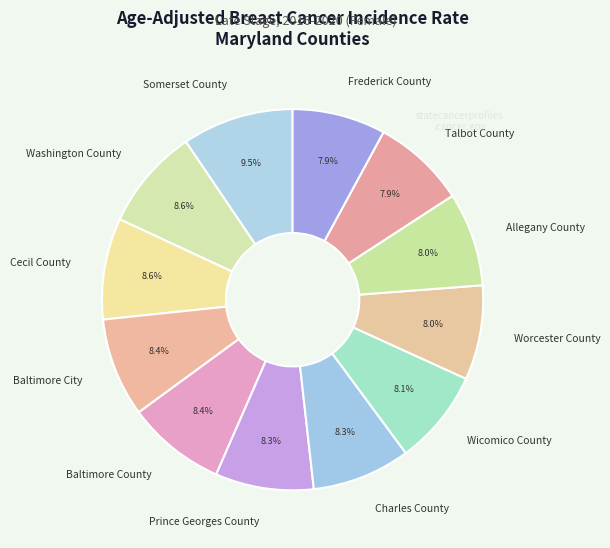

The Baltimore County slice represents 2% of the pie. True or false?

False